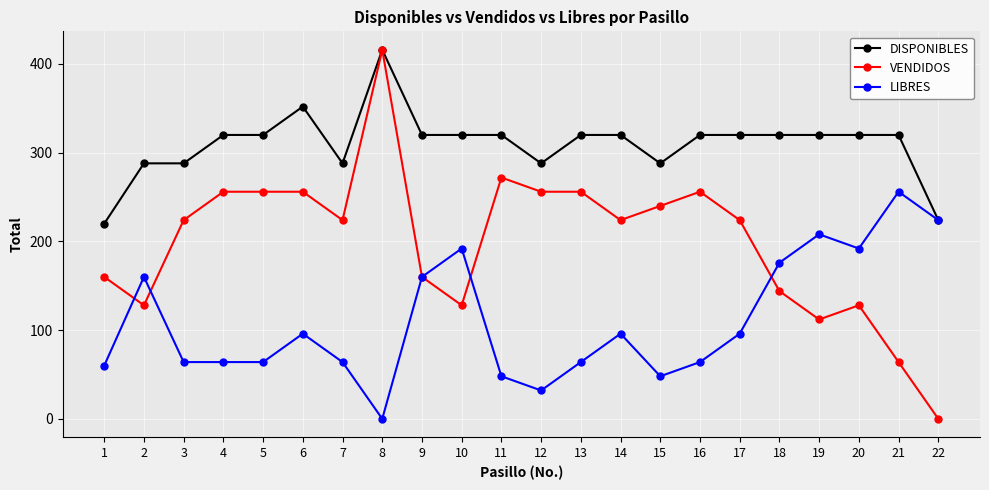

Reading right to left, list all the values displayed in this chart.

DISPONIBLES: 22=224	21=320	20=320	19=320	18=320	17=320	16=320	15=288	14=320	13=320	12=288	11=320	10=320	9=320	8=416	7=288	6=352	5=320	4=320	3=288	2=288	1=220
VENDIDOS: 22=0	21=64	20=128	19=112	18=144	17=224	16=256	15=240	14=224	13=256	12=256	11=272	10=128	9=160	8=416	7=224	6=256	5=256	4=256	3=224	2=128	1=160
LIBRES: 22=224	21=256	20=192	19=208	18=176	17=96	16=64	15=48	14=96	13=64	12=32	11=48	10=192	9=160	8=0	7=64	6=96	5=64	4=64	3=64	2=160	1=60